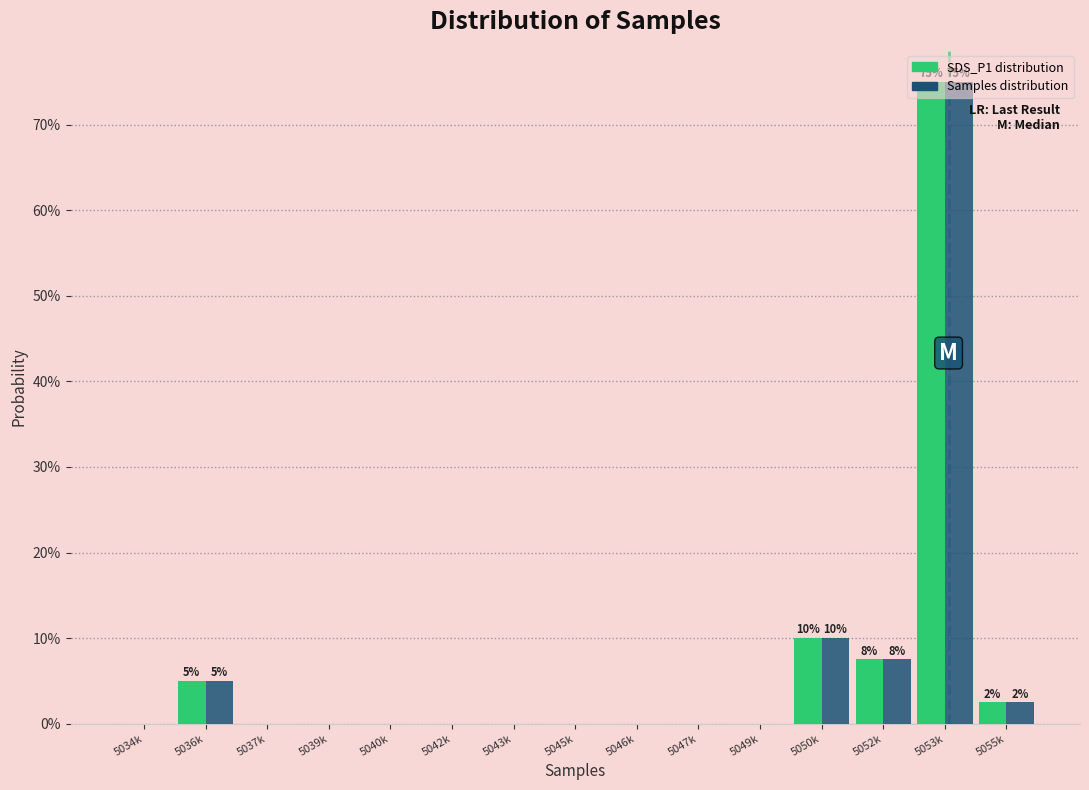

What are all the series names shown in the legend?

SDS_P1 distribution, Samples distribution